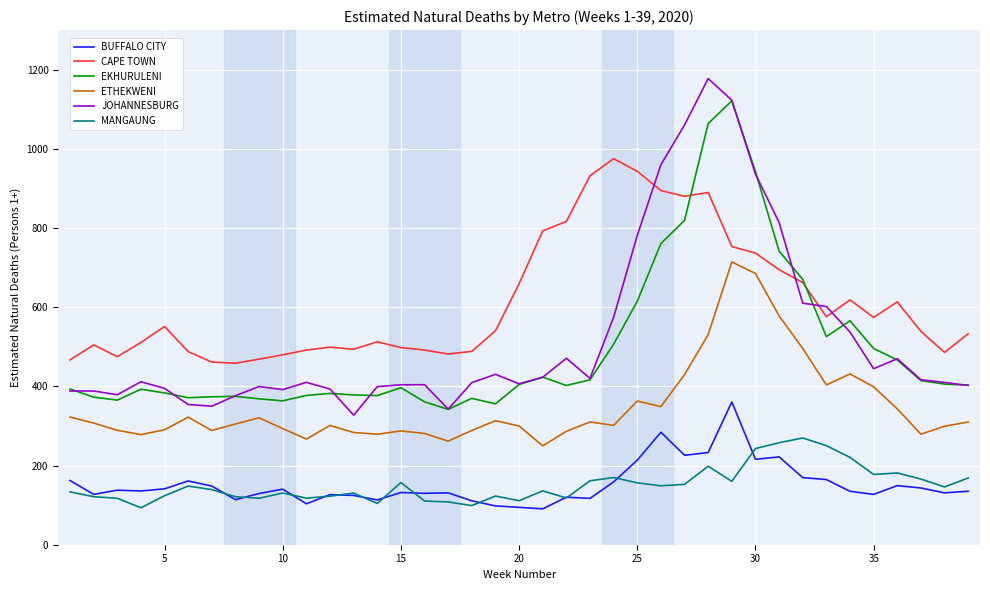

What is the lowest value of the CAPE TOWN series?

458.4